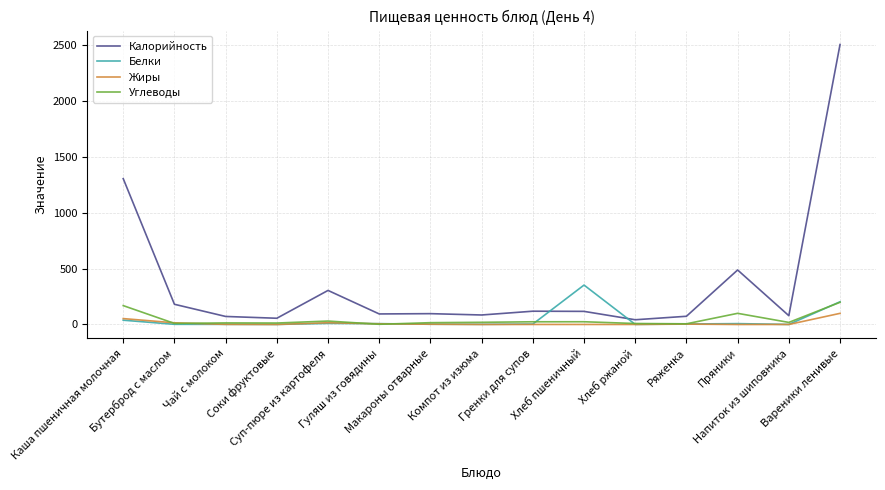

True or false: Белки and Калорийность intersect in this chart.

True